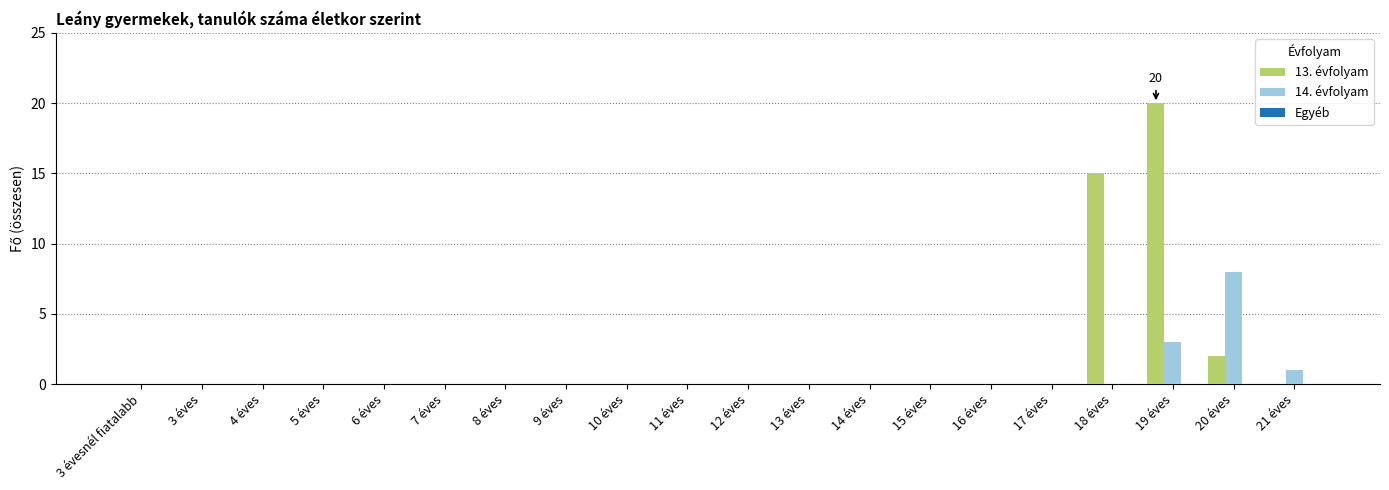

At which label is 13. évfolyam closest to 10?

18 éves